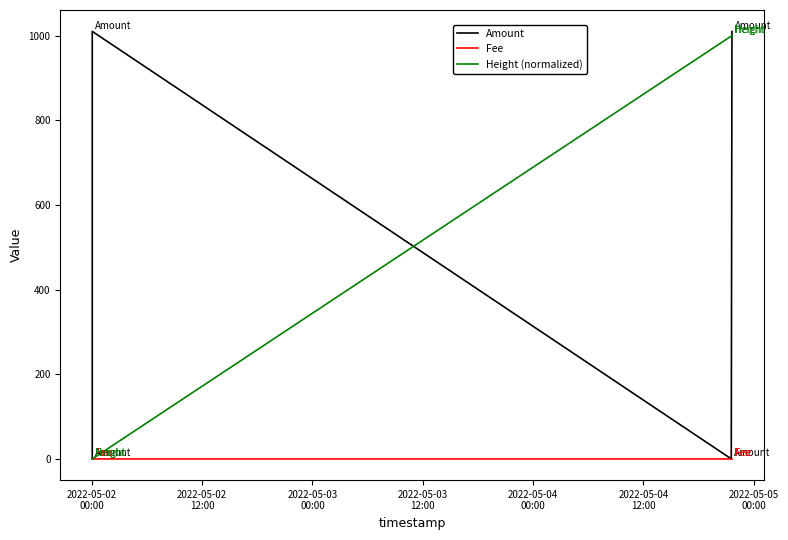

Is this an area chart (filled region under the line)?

No